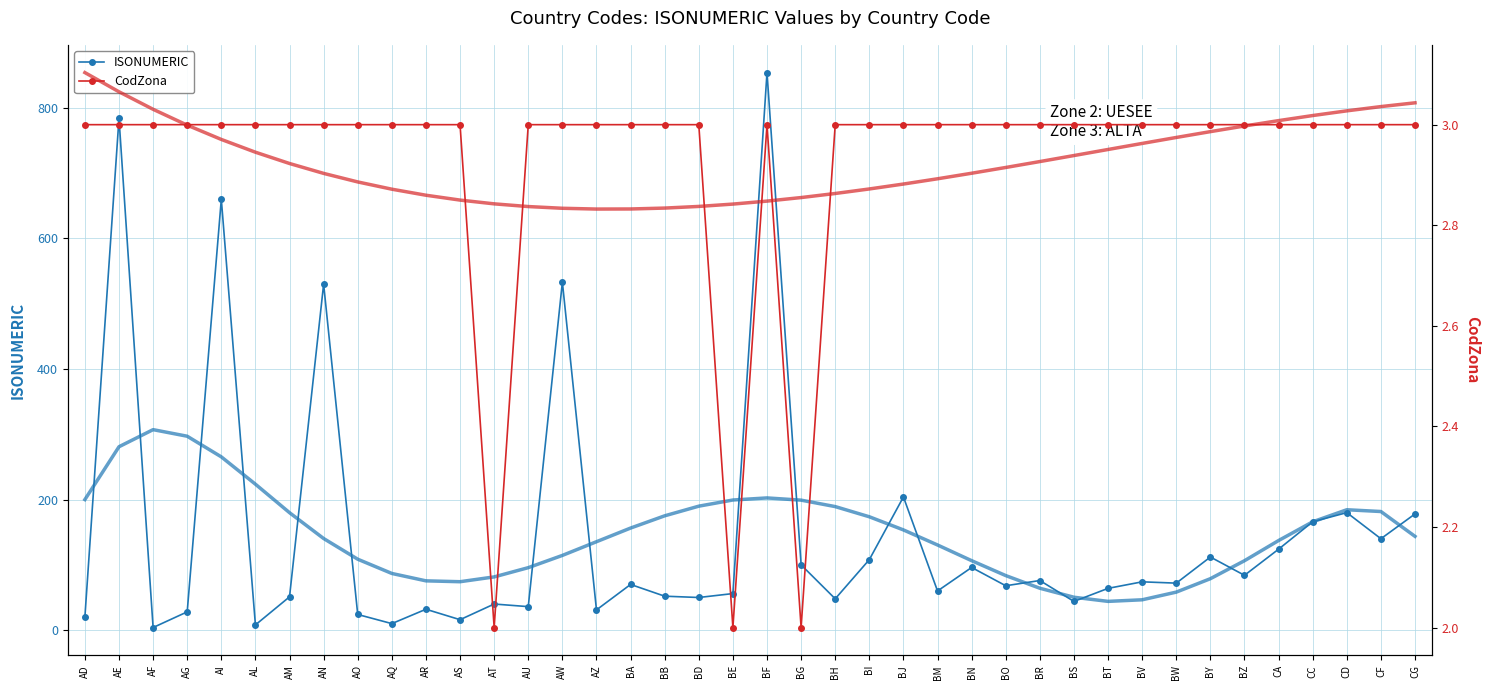

True or false: CodZona has a value of 3 at AI.

True